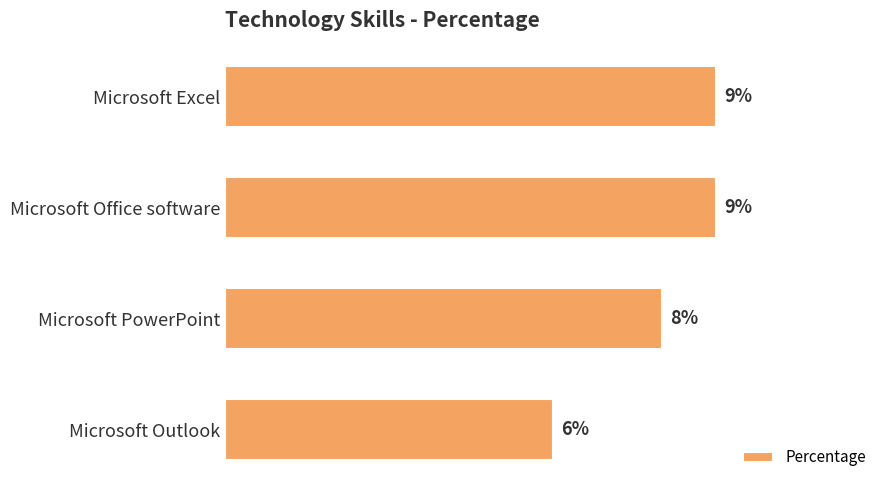

Which has a higher value, Microsoft PowerPoint or Microsoft Office software?

Microsoft Office software